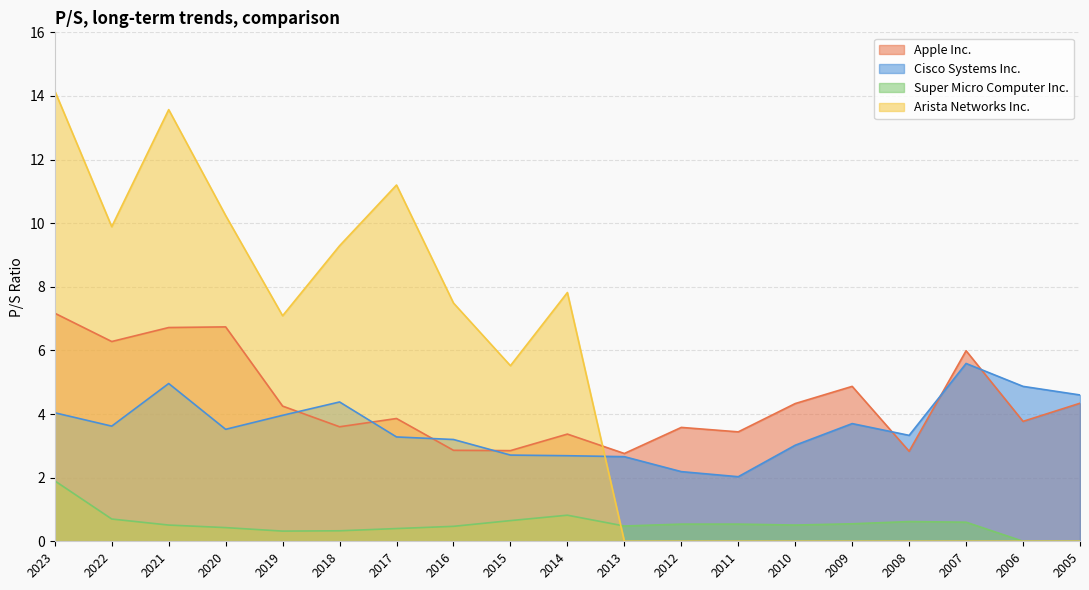

What is the average value of the Arista Networks Inc. series?

5.1